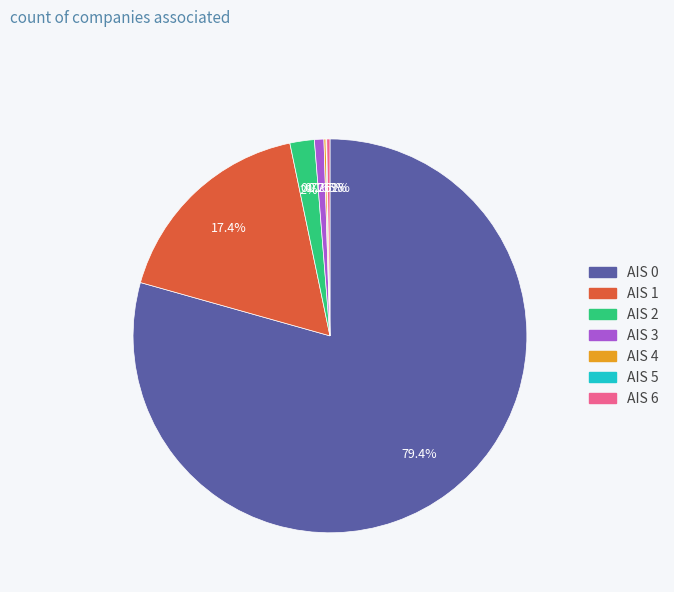

Is there a majority slice in this chart?

Yes